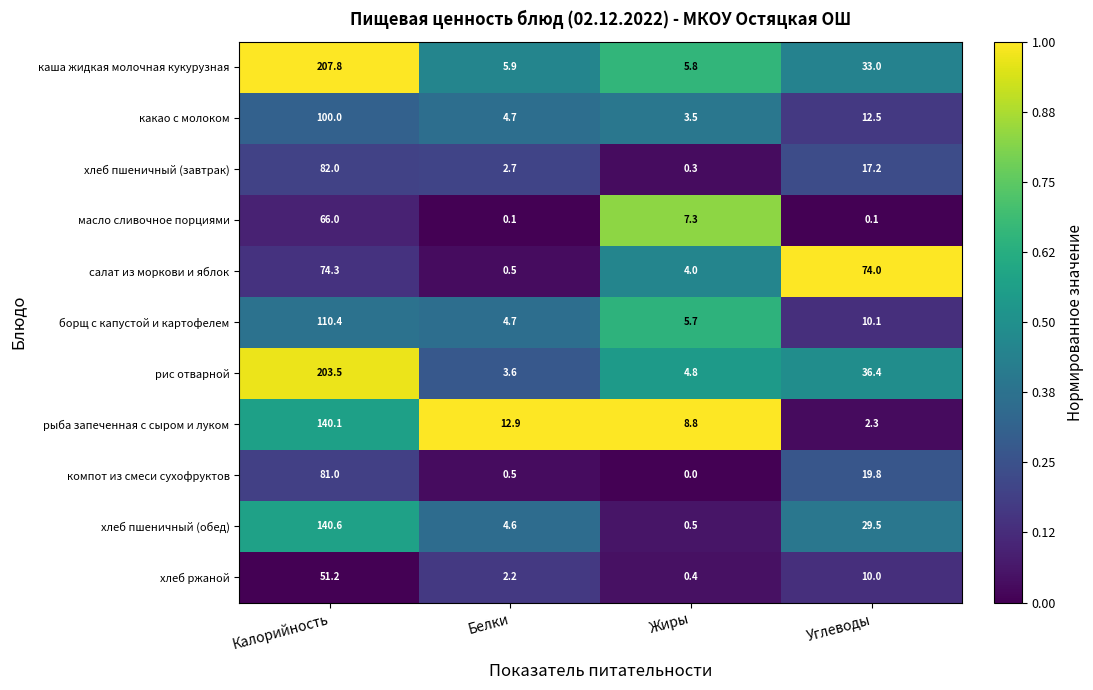

At how many categories does at least one series exceed 0?

4